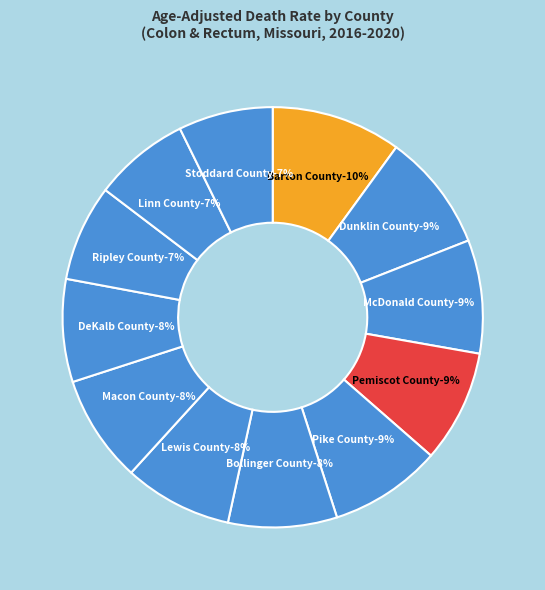

How many segments does this pie chart have?

12